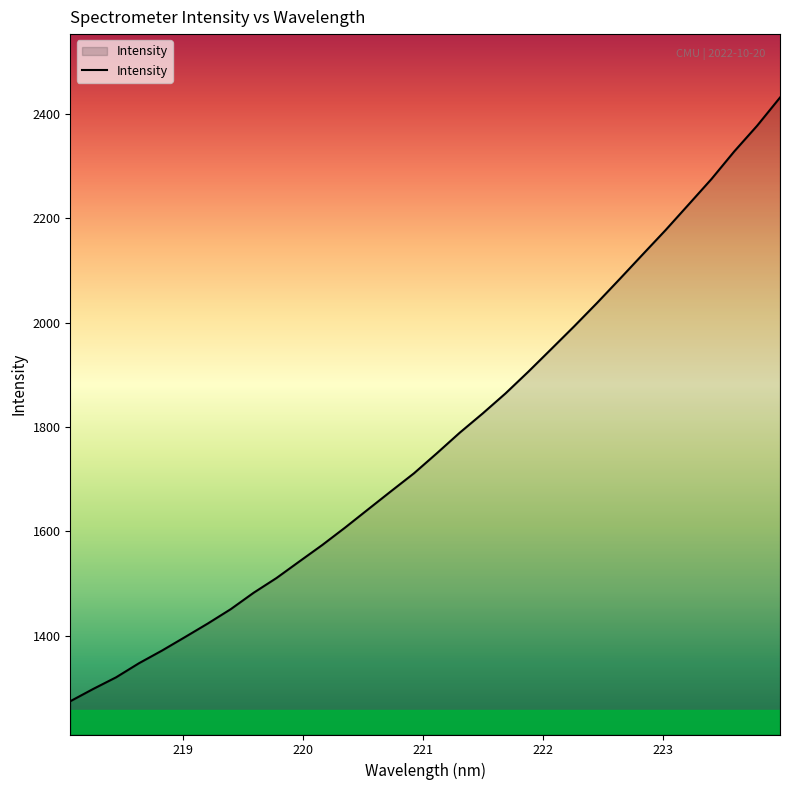

What is the difference between the maximum and minimum values?

1156.8